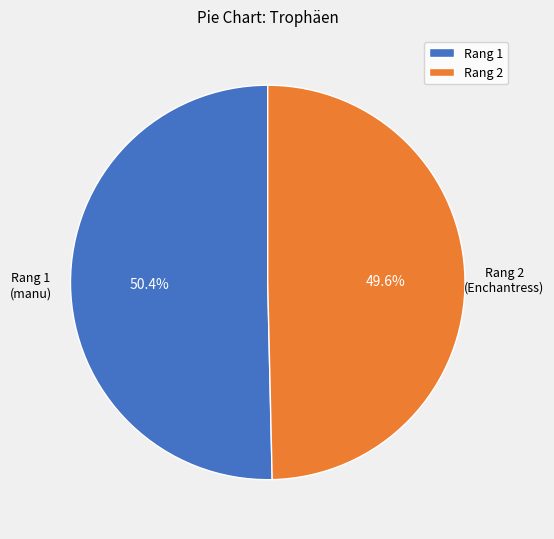

What is the ratio of the value at Rang 1 to the value at Rang 2?

1.0